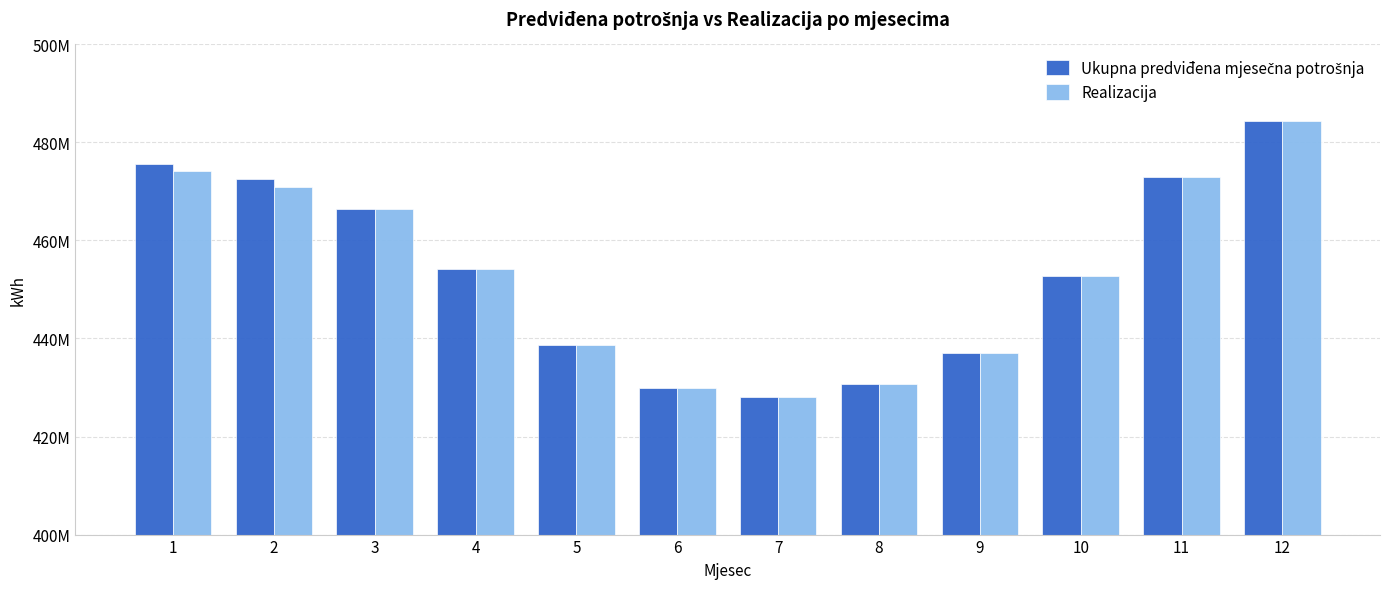

The value of Realizacija at 9 is 436942172. True or false?

True